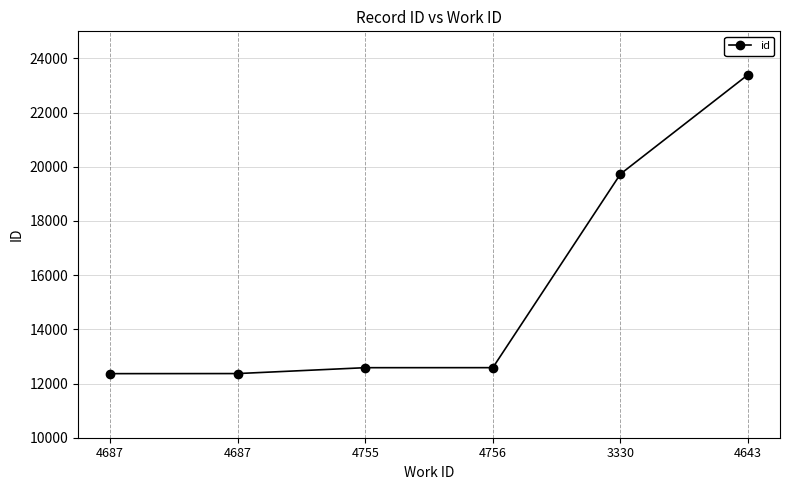

What is the change in value from 4687 to 4643?

+11033